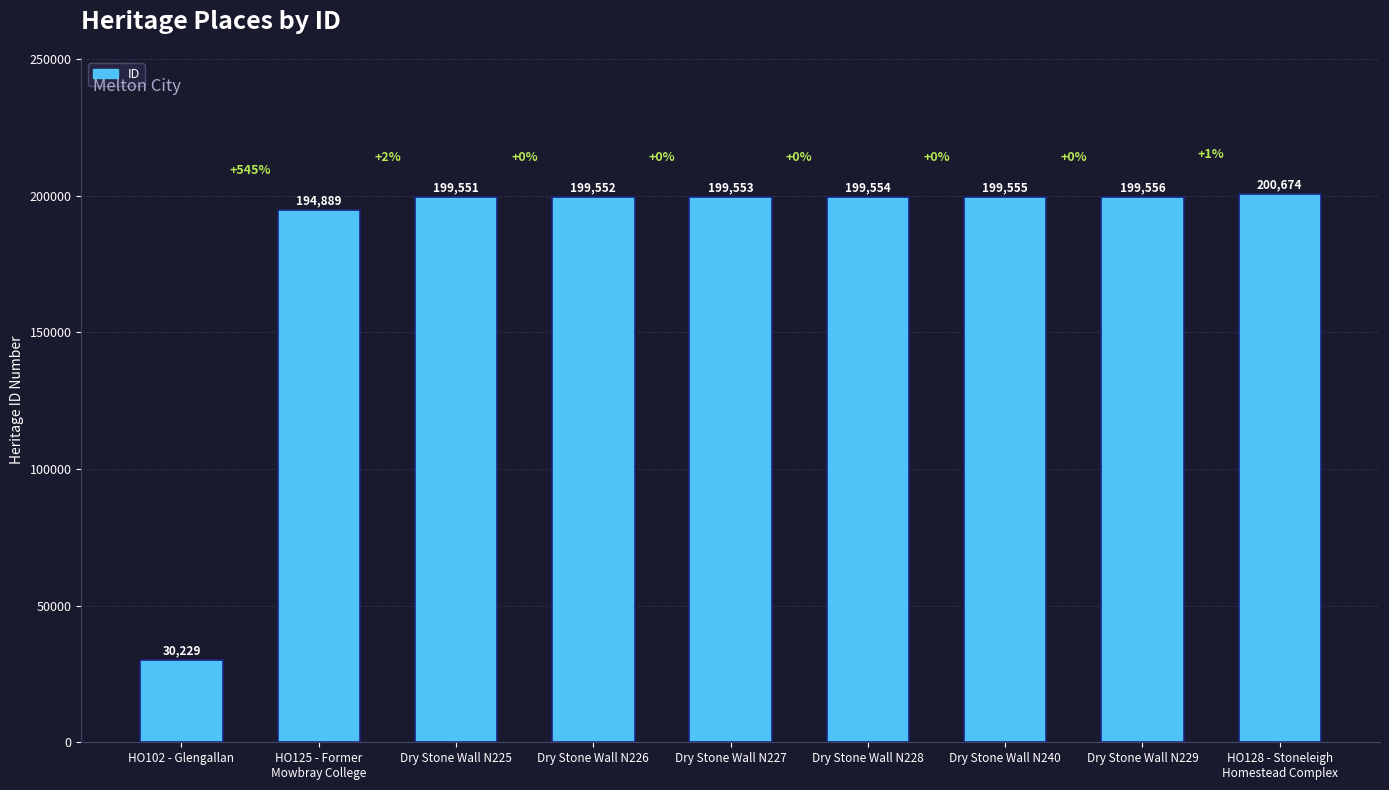

The chart shows a value of 199553 at Dry Stone Wall N227. True or false?

True